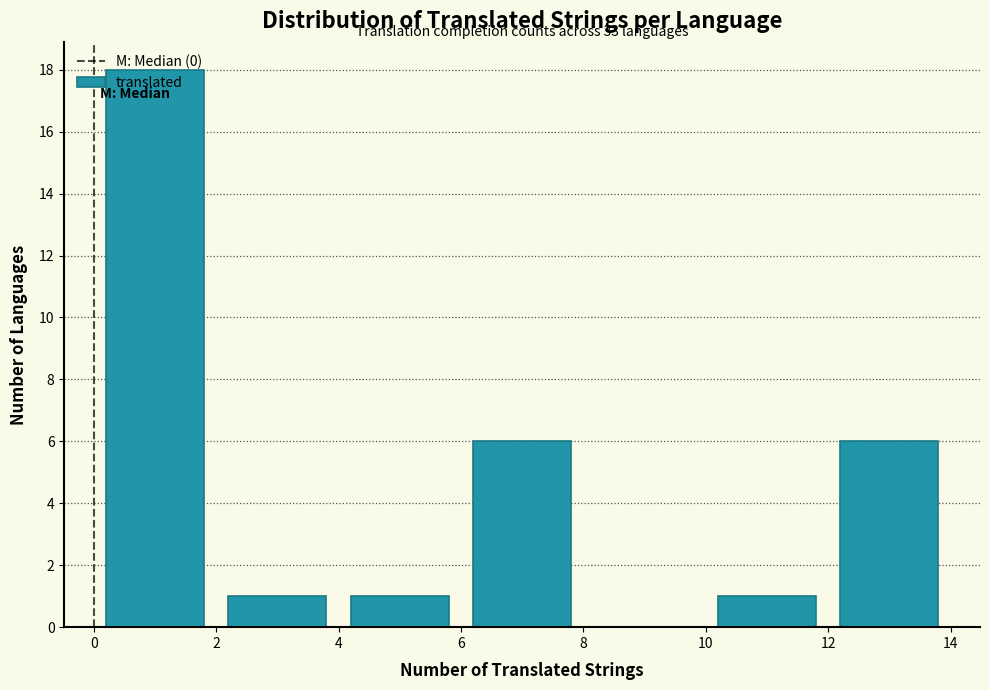

Over which range of the x-axis is the bar tallest?

0 to 2